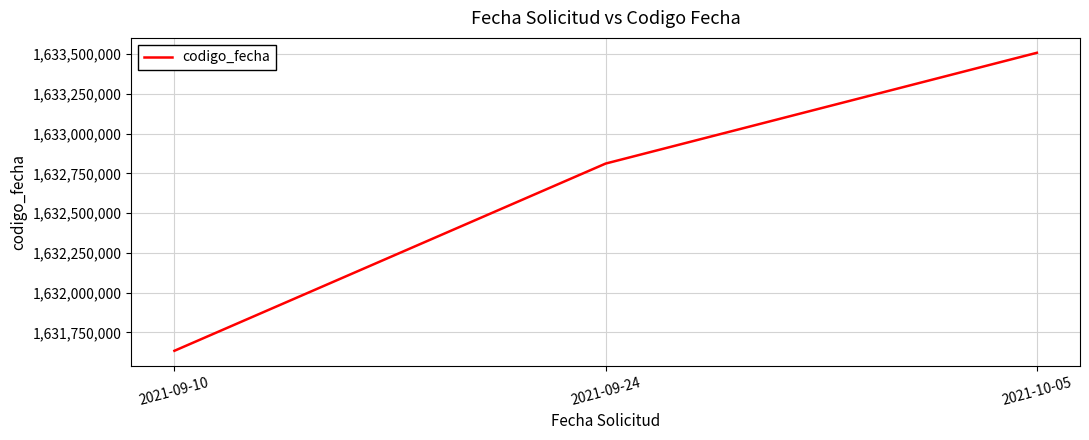

Which label corresponds to the smallest value in the chart?

2021-09-10